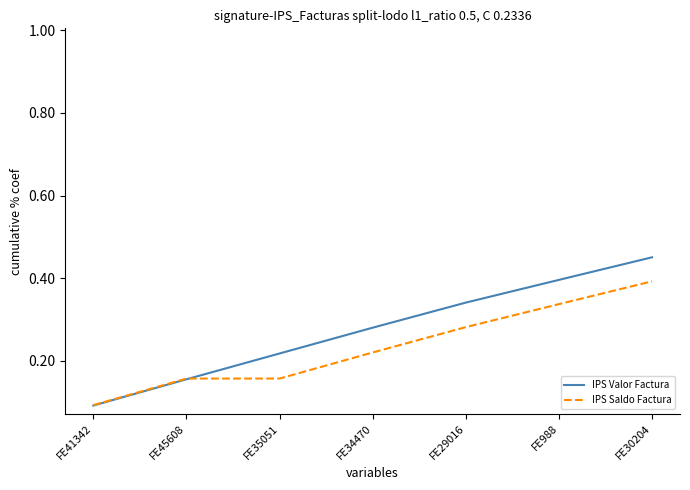

At how many categories does at least one series exceed 0?

7